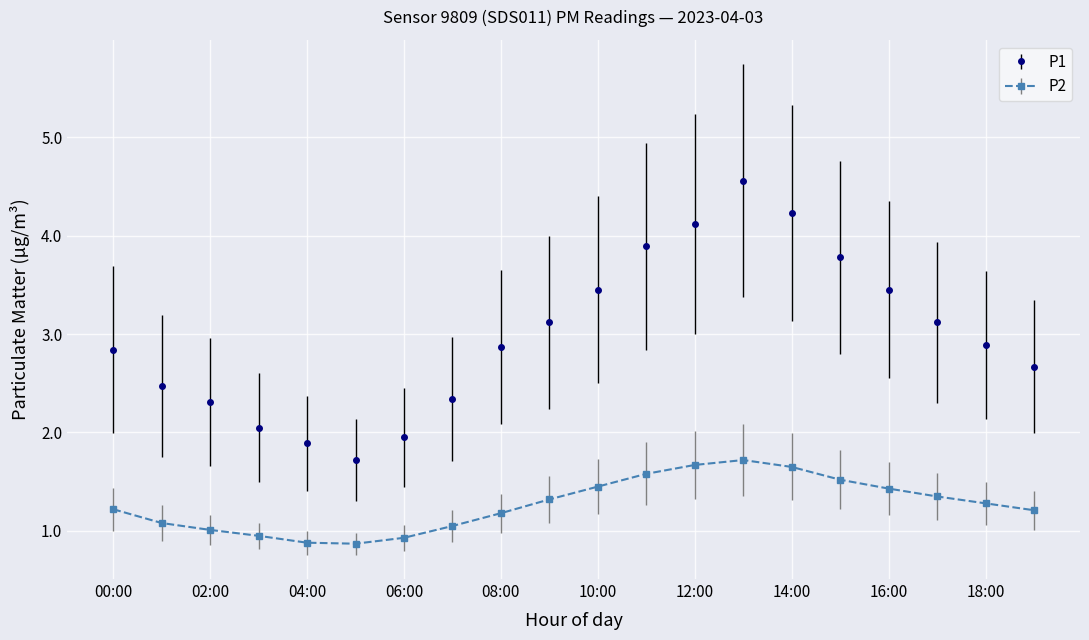

What is the value of the P2 point at the 3rd from the left?

1.0